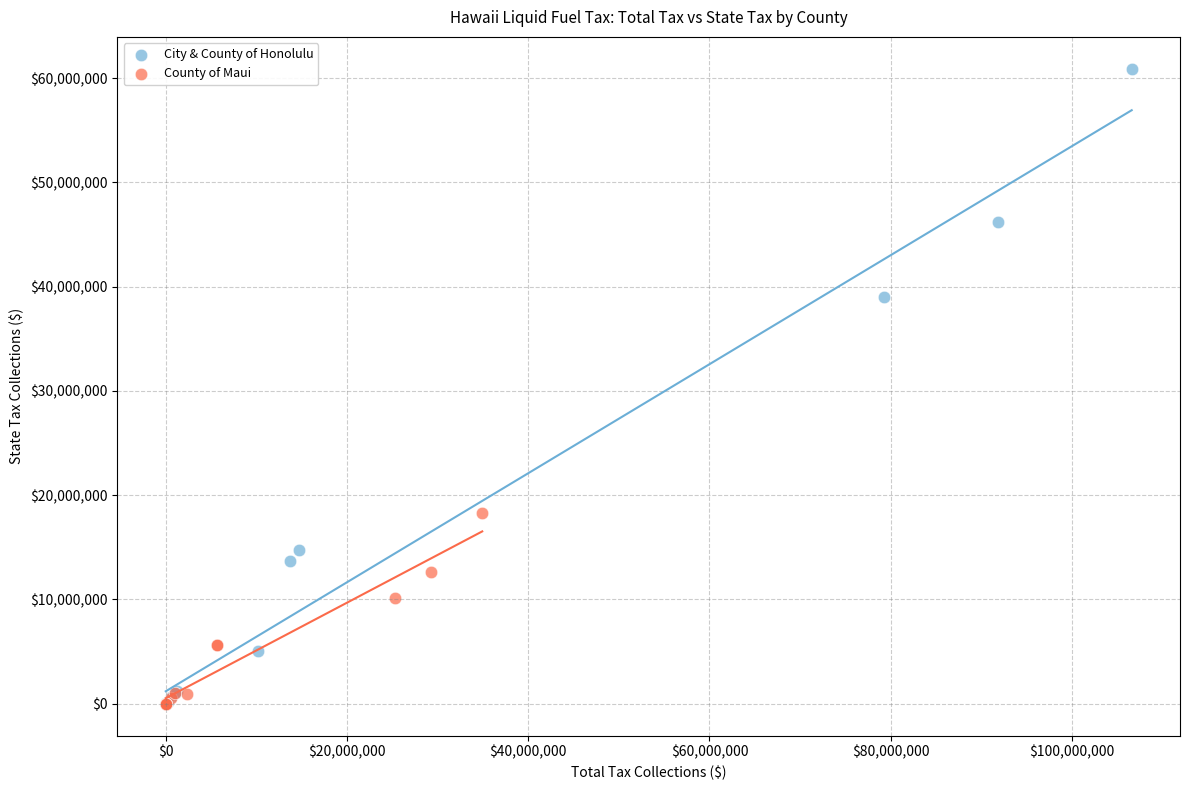

What are all the series names shown in the legend?

City & County of Honolulu, County of Maui